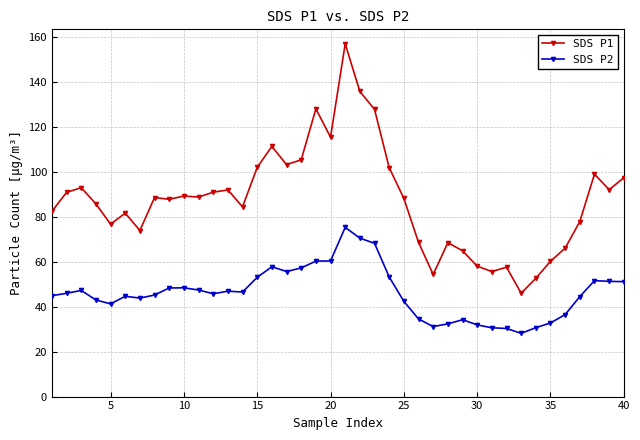

What is the value of the SDS P1 point at the 30th from the left?

58.0